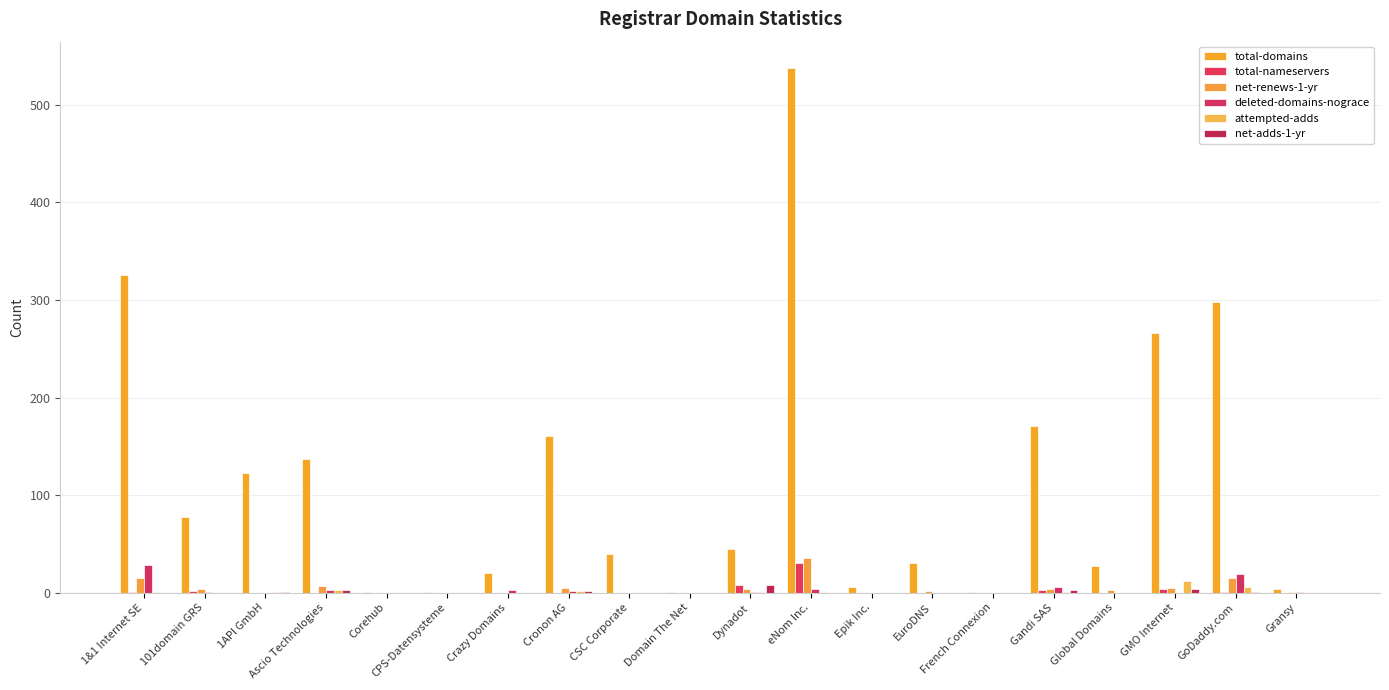

How many data points does each series have?

20